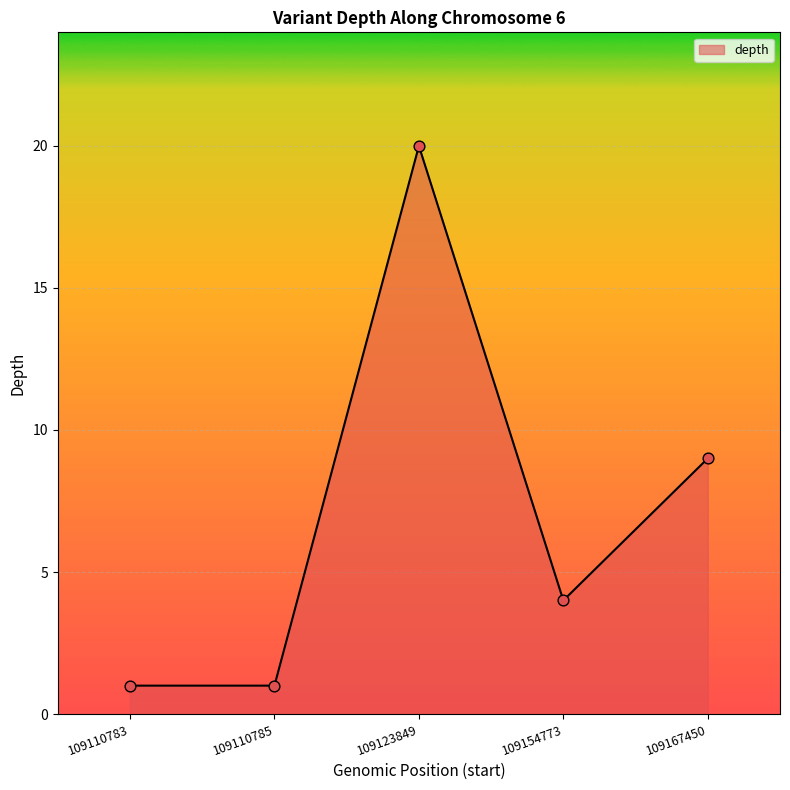

Approximately how many times larger is the value at 109167450 compared to 109154773?

2.2